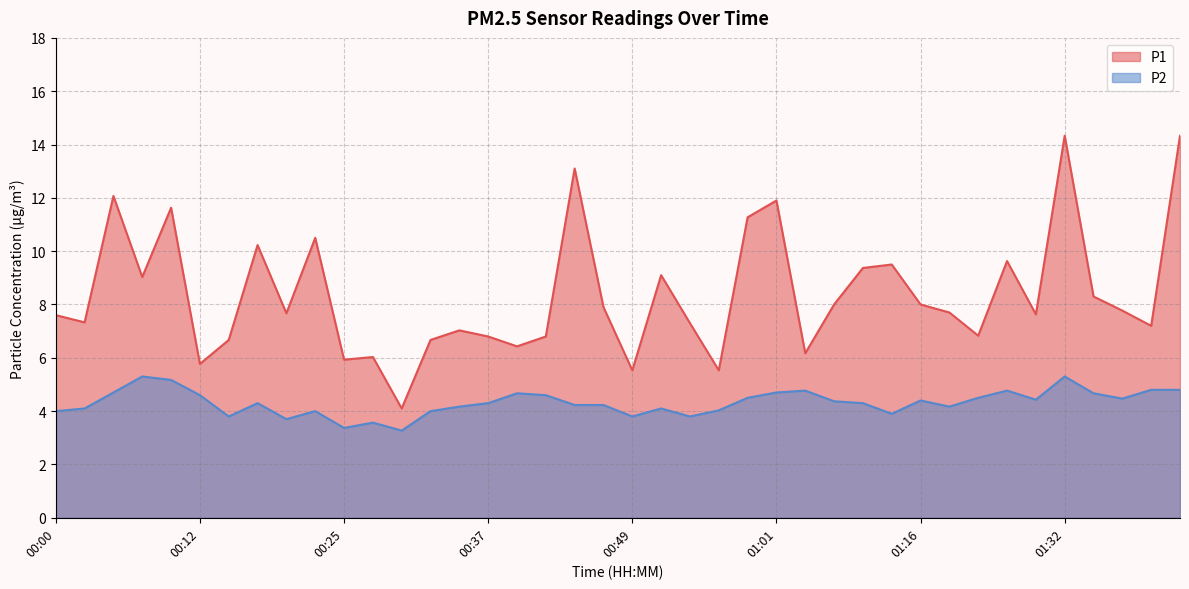

What is the average value of the P1 series?

8.4